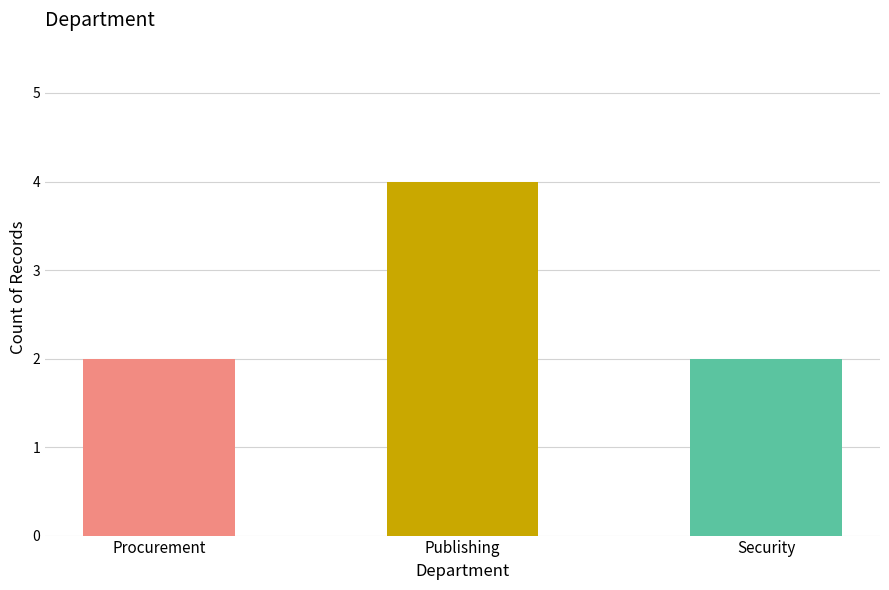

What is the greatest value displayed?

4